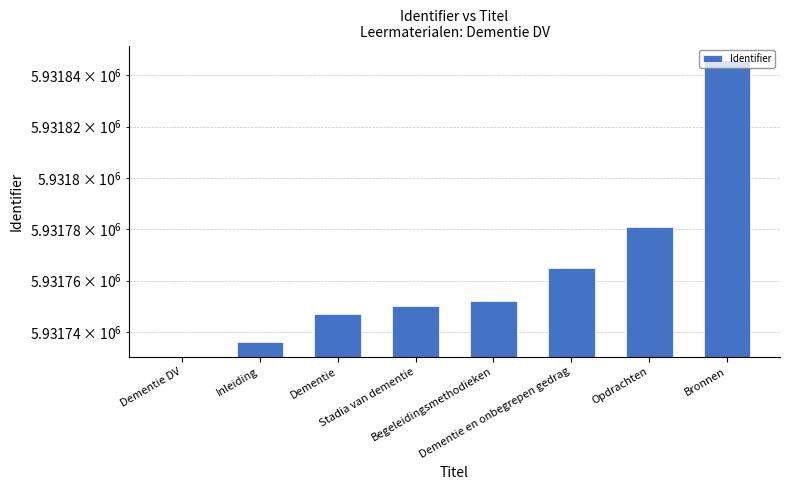

Reading right to left, list all the values displayed in this chart.

Bronnen=5931846	Opdrachten=5931781	Dementie en onbegrepen gedrag=5931765	Begeleidingsmethodieken=5931752	Stadia van dementie=5931750	Dementie=5931747	Inleiding=5931736	Dementie DV=0